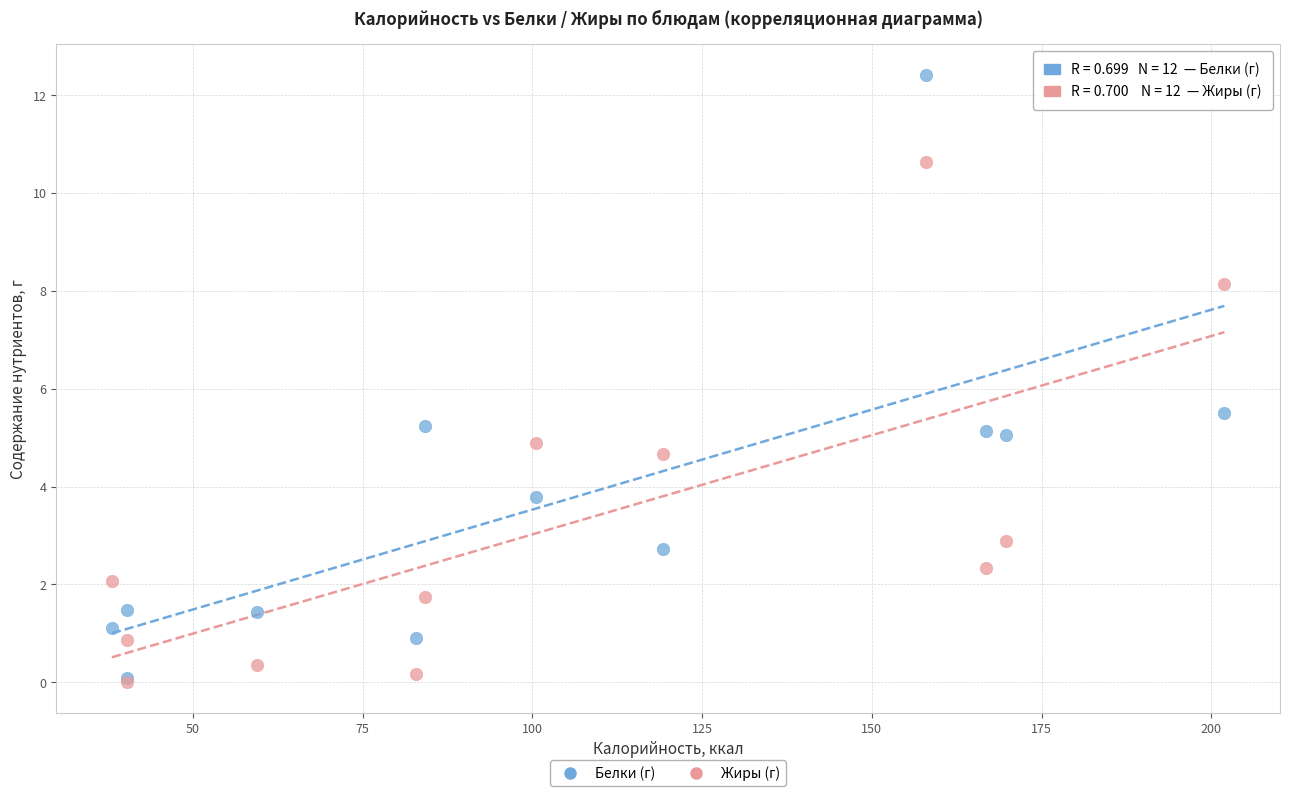

In the Белки (г) series, what Y value is closest to 6?

5.5